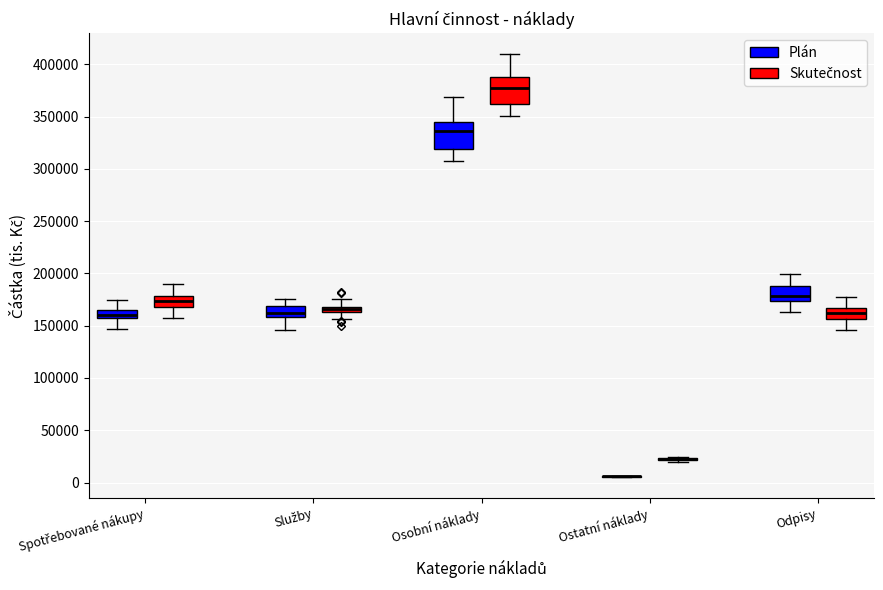

Where does the lower whisker of the box for Spotřebované nákupy (Plán) end on the y-axis? The values are not printed on the chart, so give them approximately, as read against the axis.

145000